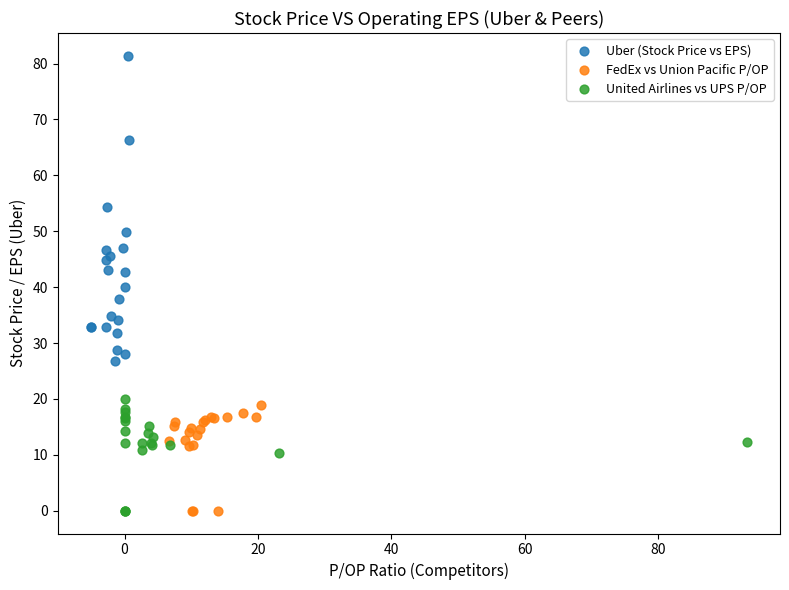

Which series has the widest spread of Y values?

Uber (Stock Price vs EPS)